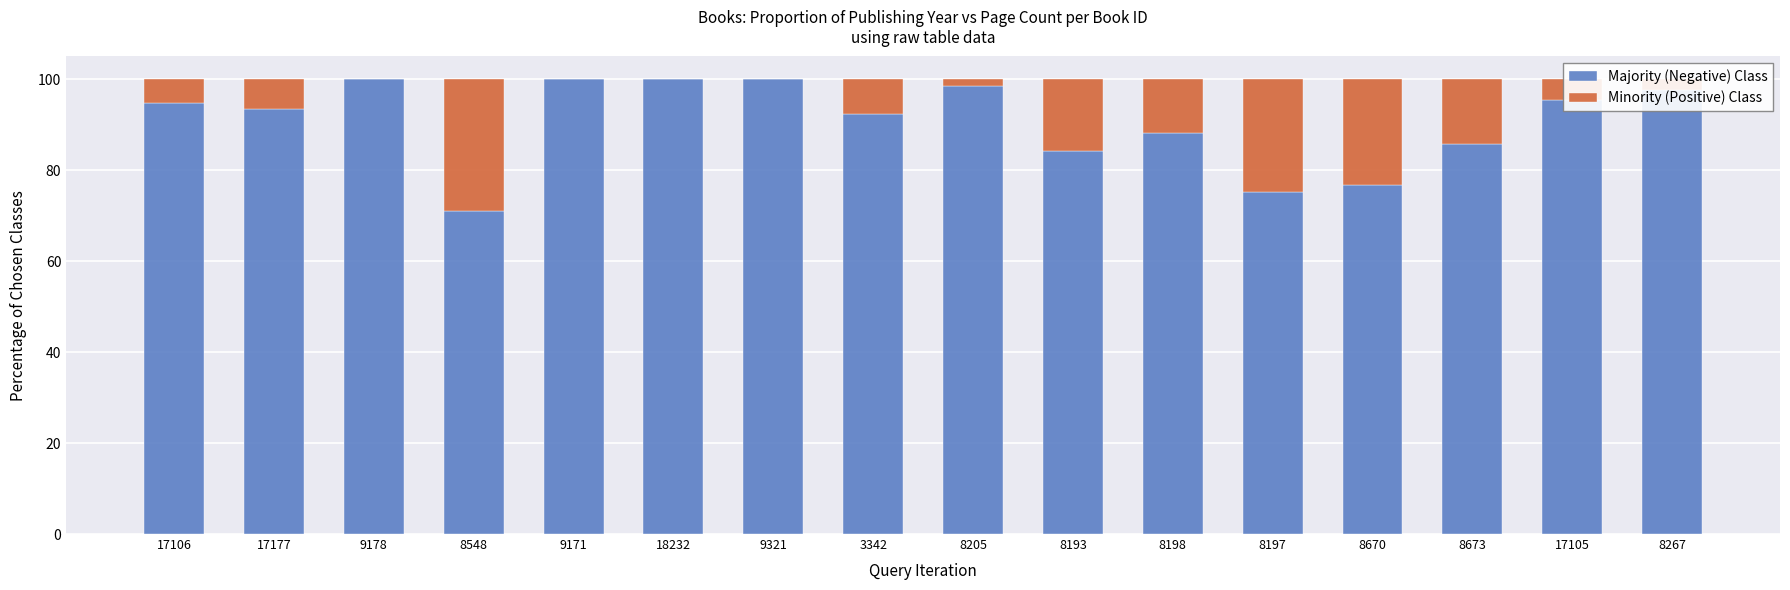

What is the total value across all series at 9178?

100.0